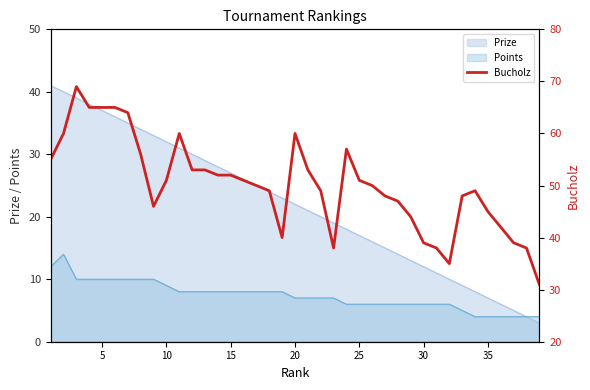

The chart shows a value of 75 at 15. True or false?

False